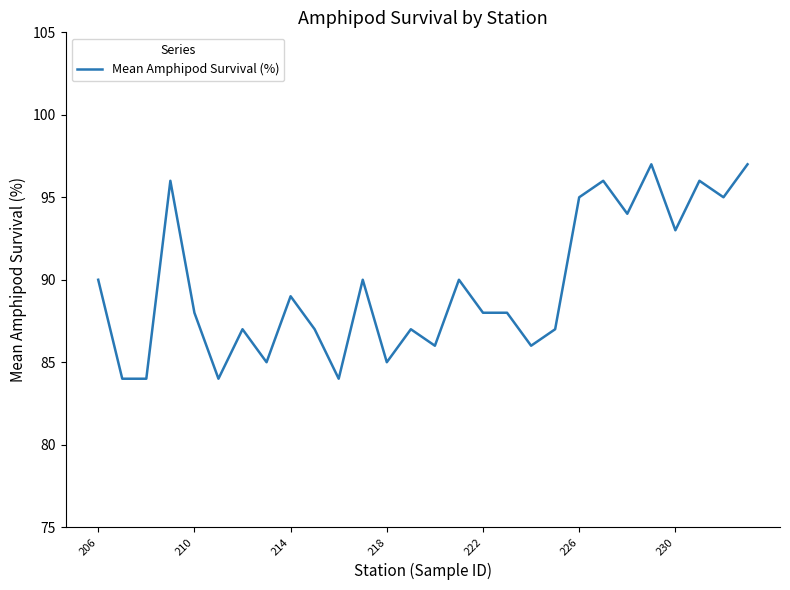

What is the minimum value shown in the chart?

84